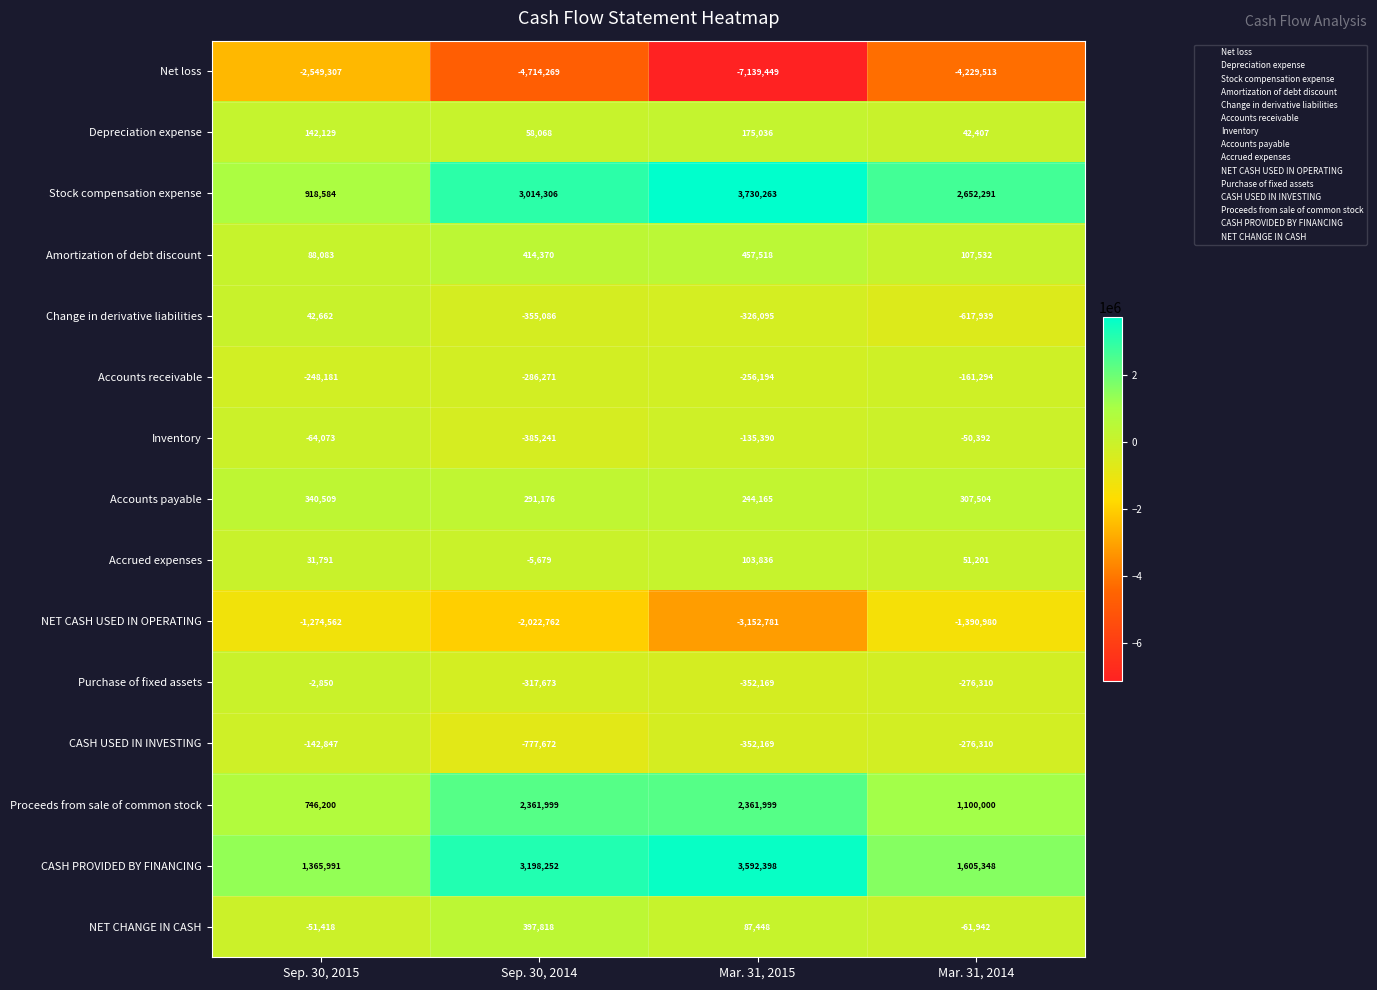

At Sep. 30, 2014, list the series in order from largest to smallest.

CASH PROVIDED BY FINANCING, Stock compensation expense, Proceeds from sale of common stock, Amortization of debt discount, NET CHANGE IN CASH, Accounts payable, Depreciation expense, Accrued expenses, Accounts receivable, Purchase of fixed assets, Change in derivative liabilities, Inventory, CASH USED IN INVESTING, NET CASH USED IN OPERATING, Net loss